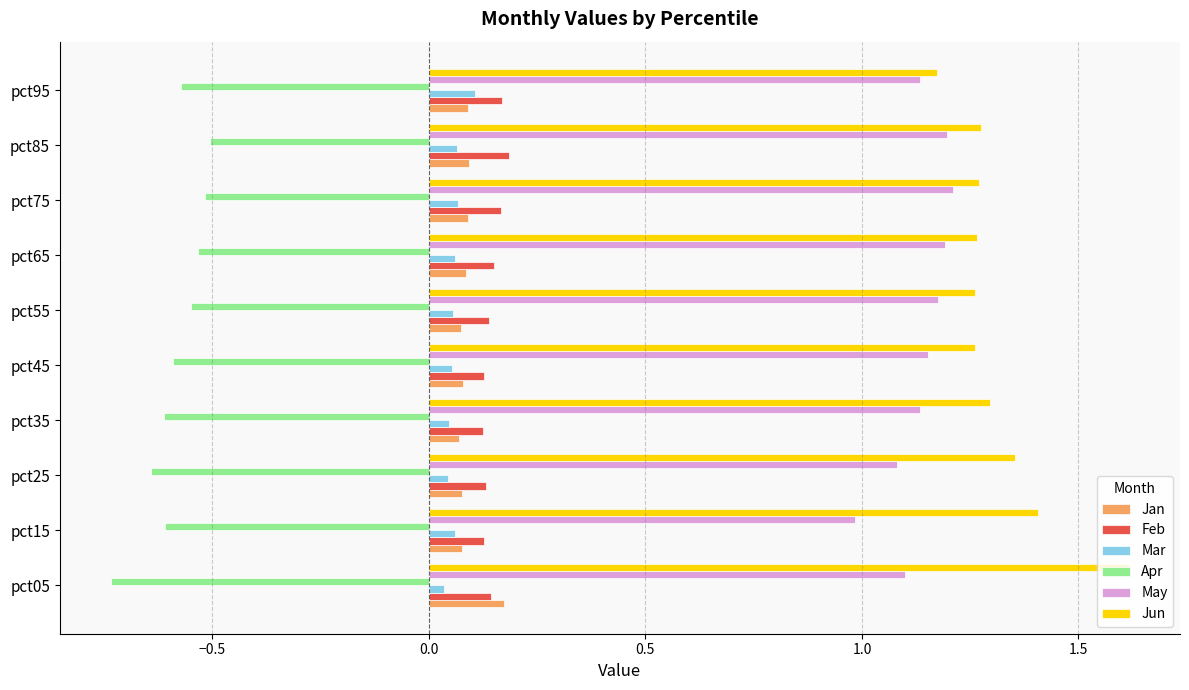

Which category has the lowest value in the Jun series?

pct95